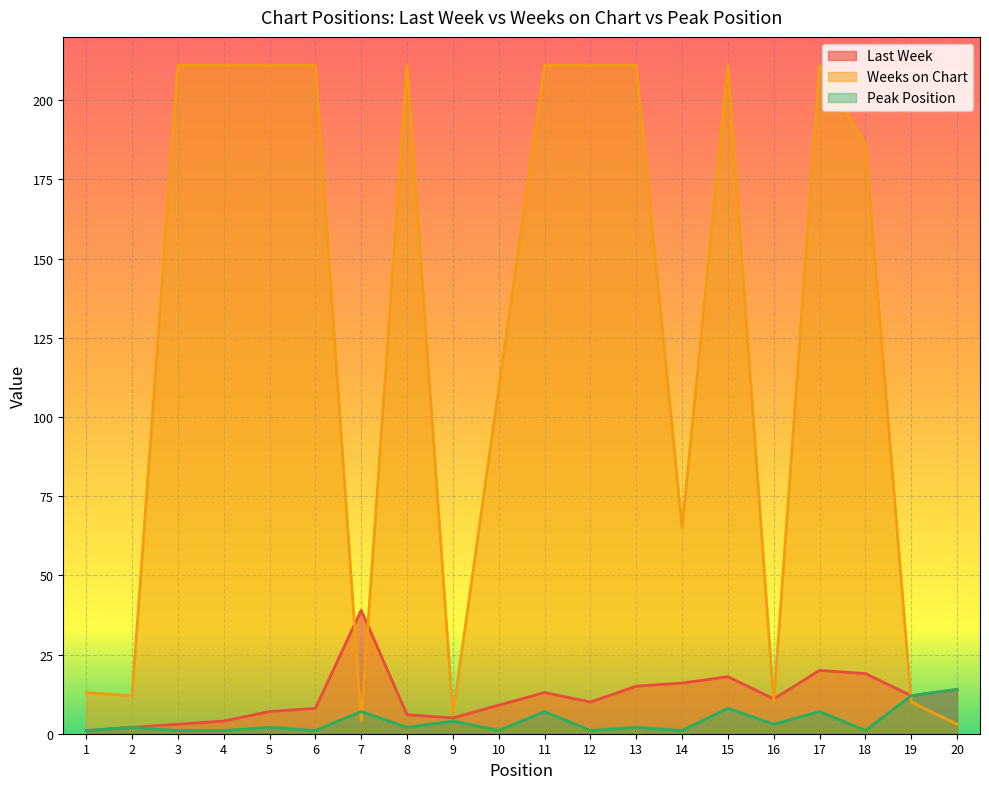

Which series has the largest range (max minus min)?

Weeks on Chart